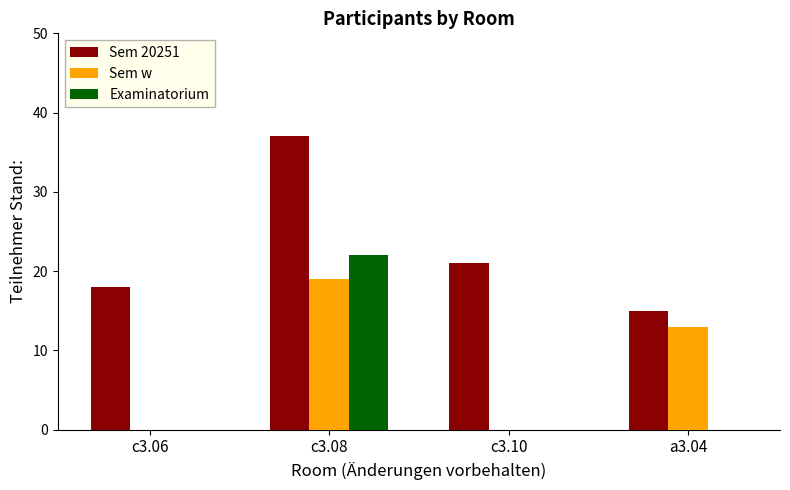

Which category has the highest value in the Sem 20251 series?

c3.08